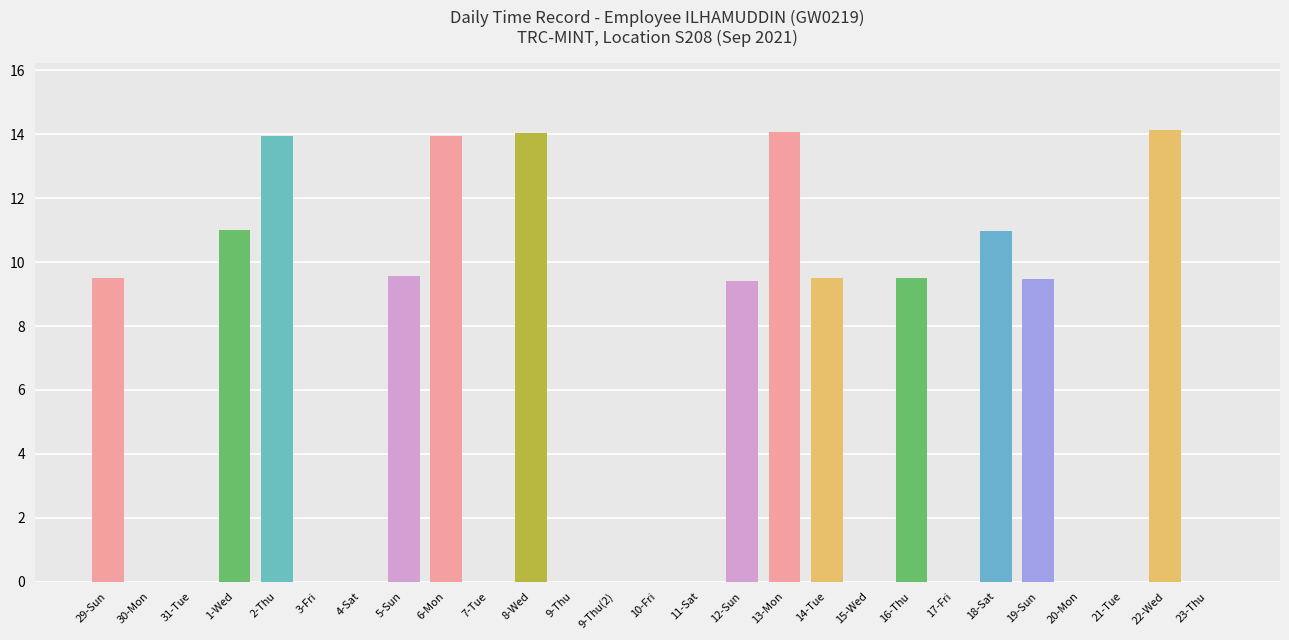

What is the greatest value displayed?

14.1